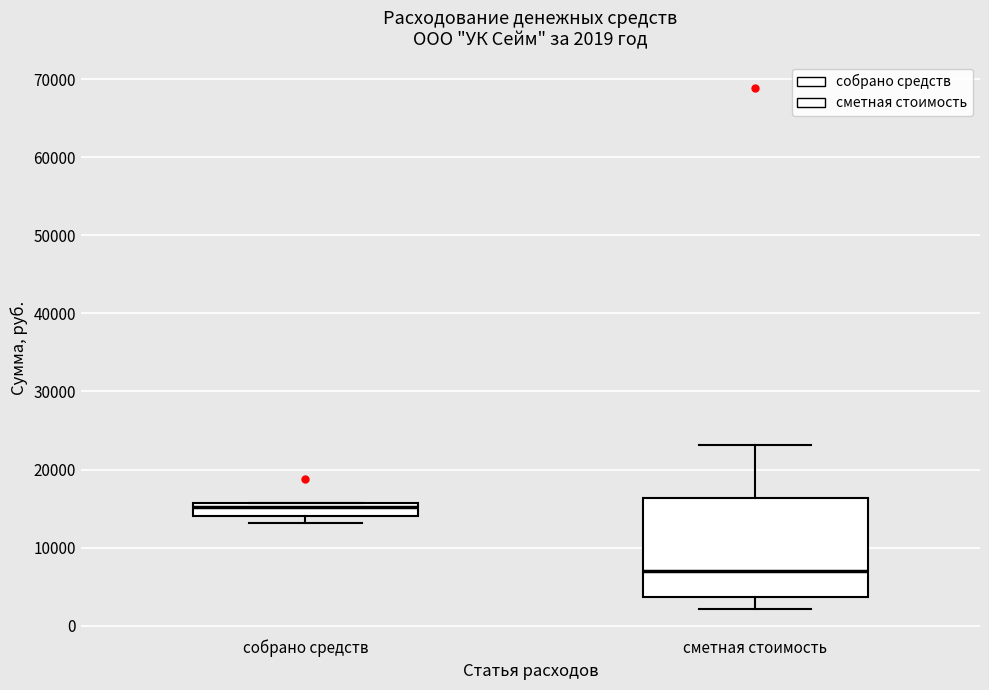

Which box has the highest median line?

собрано средств